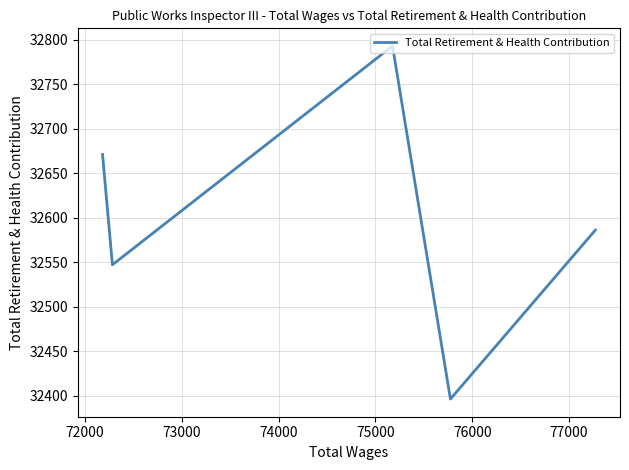

What is the difference between the values at 73000 and 72000?

397